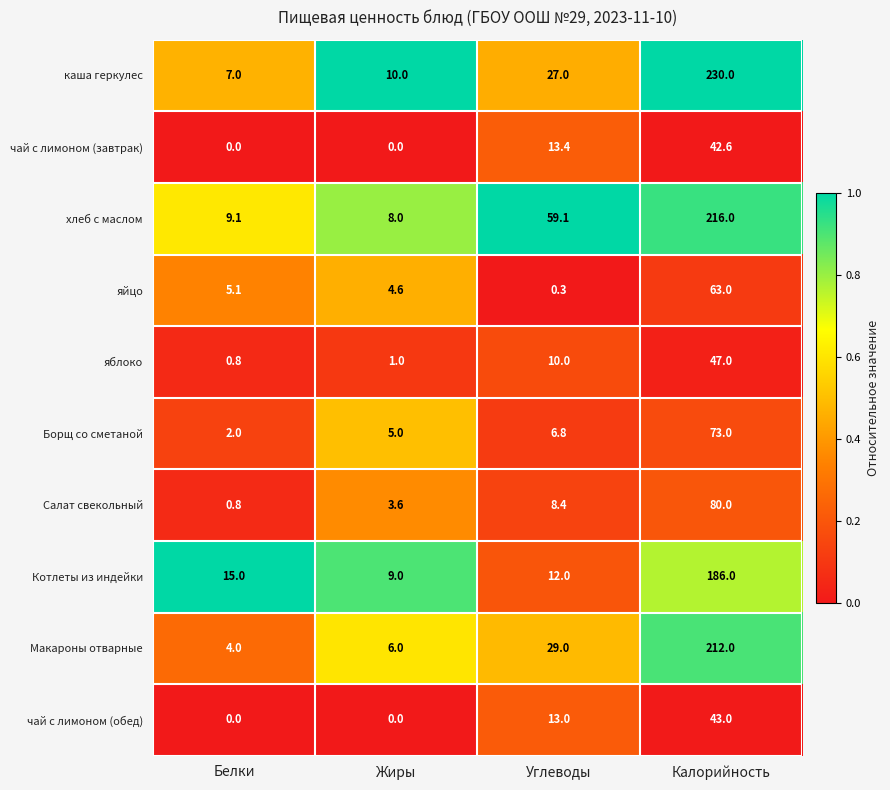

The value of Макароны отварные at Углеводы is 29.0. True or false?

True